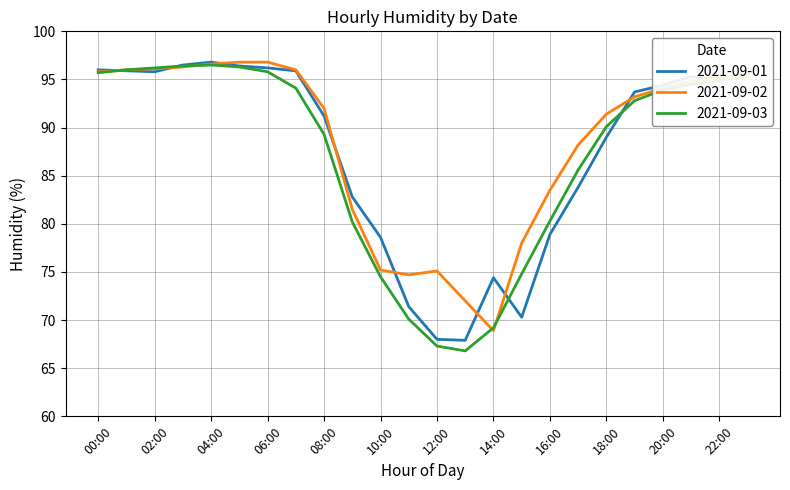

What is the maximum value for 2021-09-02?

96.8